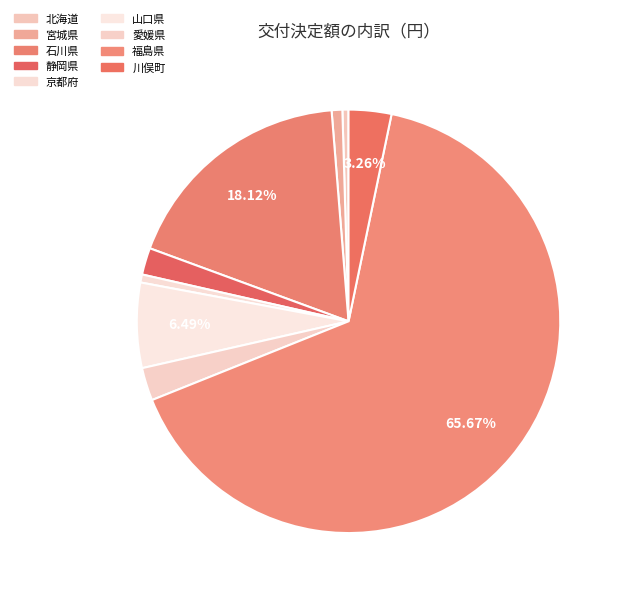

Approximately how many times larger is the value at 川俣町 compared to 北海道?

7.0